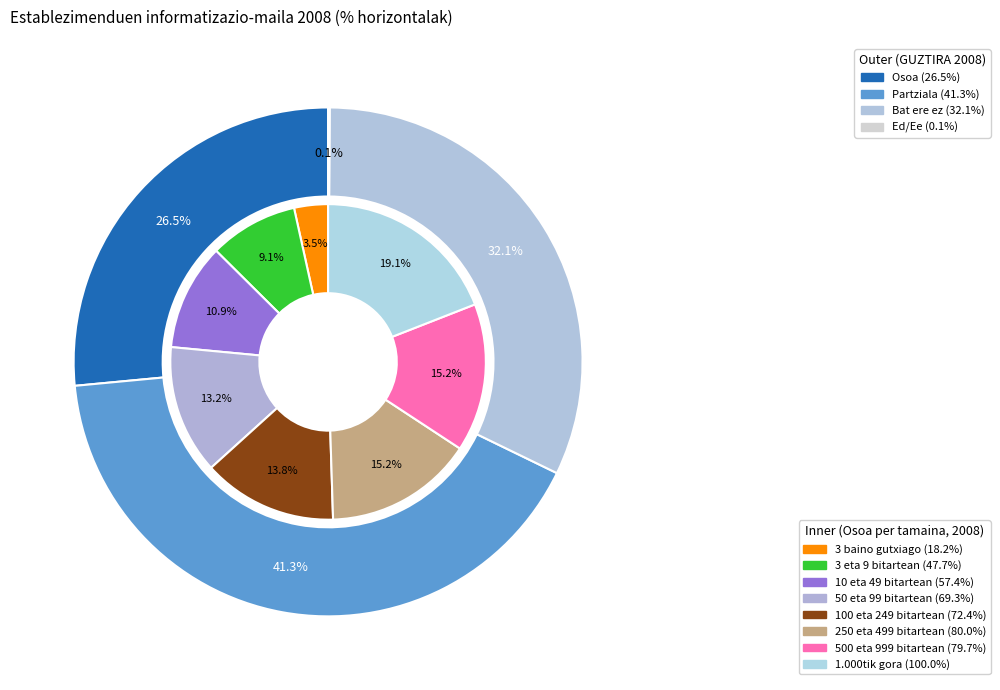

Is there a majority slice in this chart?

No